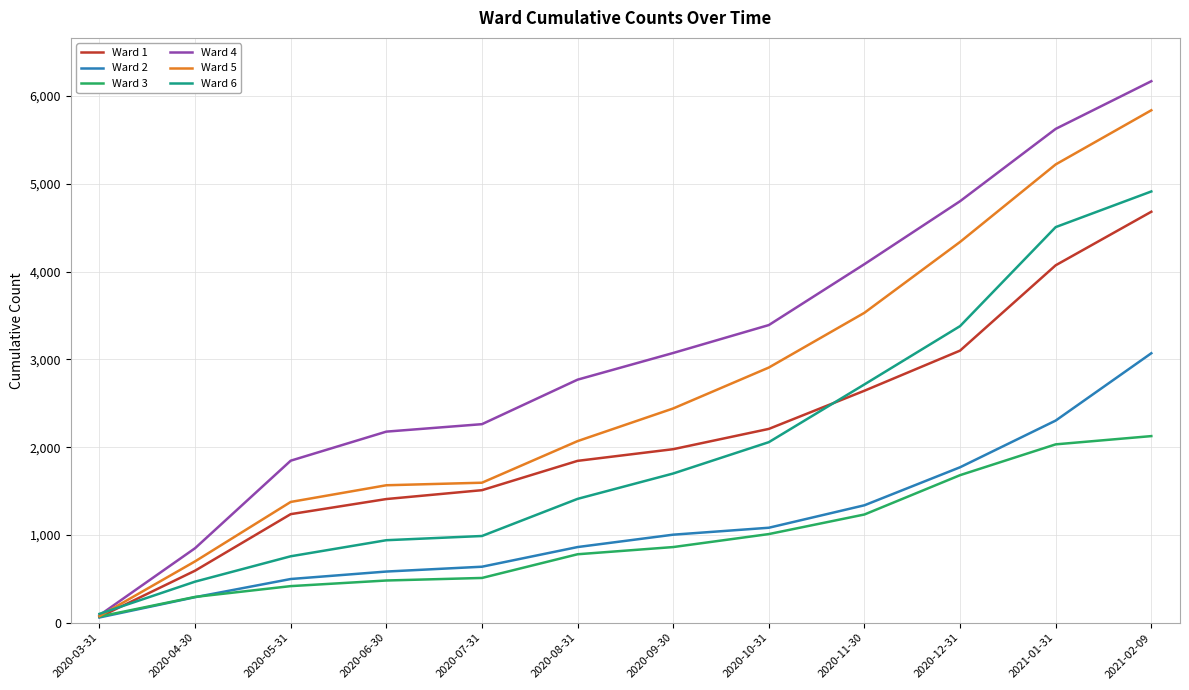

Is it true that Ward 2 equals 638 at 2020-07-31?

True